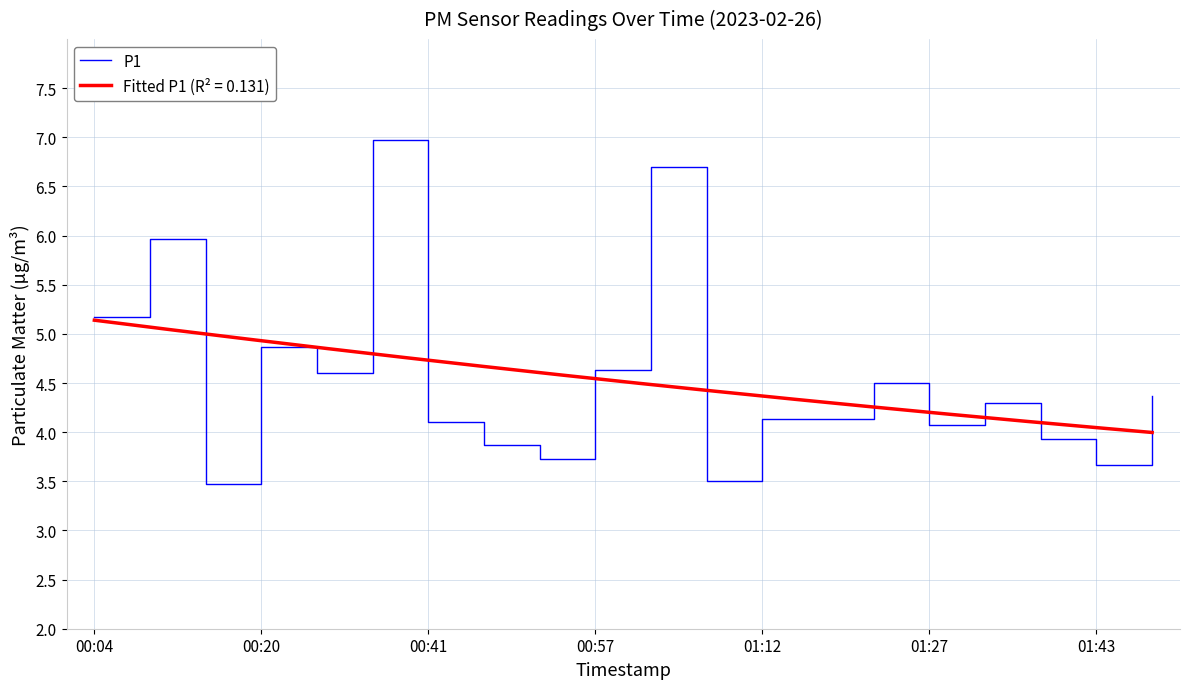

The value of P1 at 01:12 is 4.1. True or false?

True